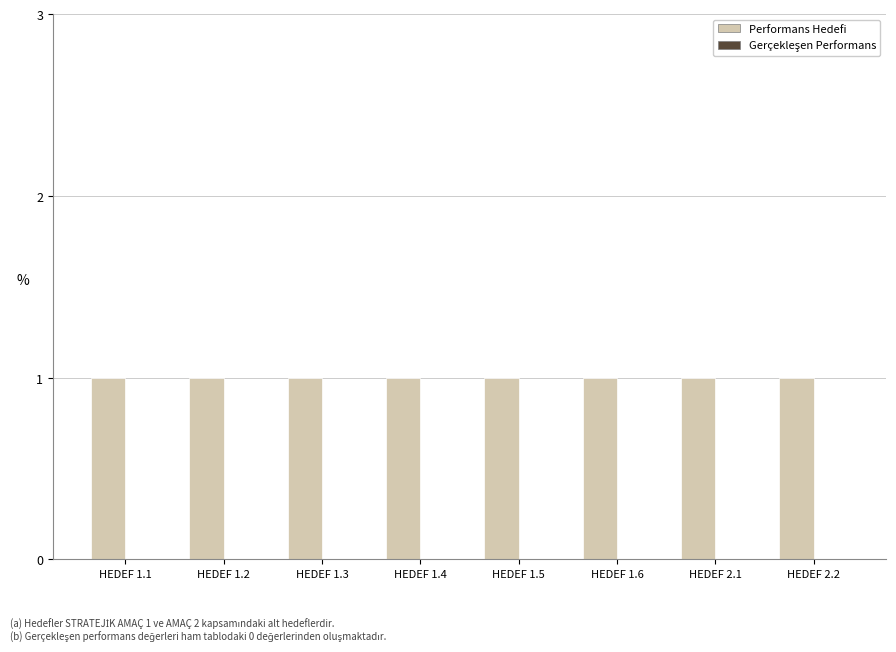

List the labels in order of Performans Hedefi value, largest first.

HEDEF 1.1, HEDEF 1.2, HEDEF 1.3, HEDEF 1.4, HEDEF 1.5, HEDEF 1.6, HEDEF 2.1, HEDEF 2.2